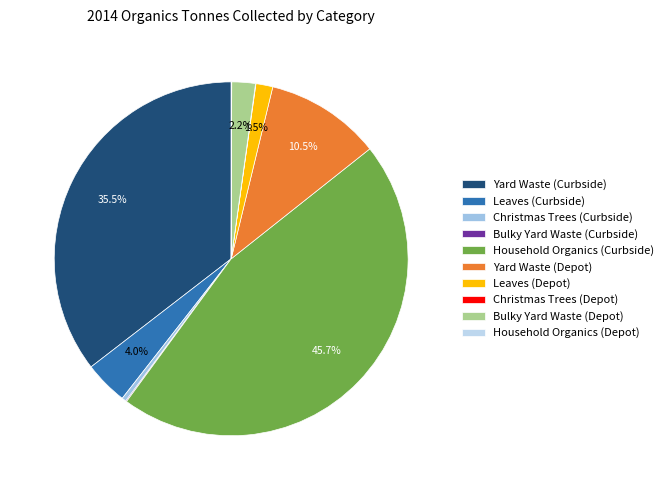

How many segments does this pie chart have?

10